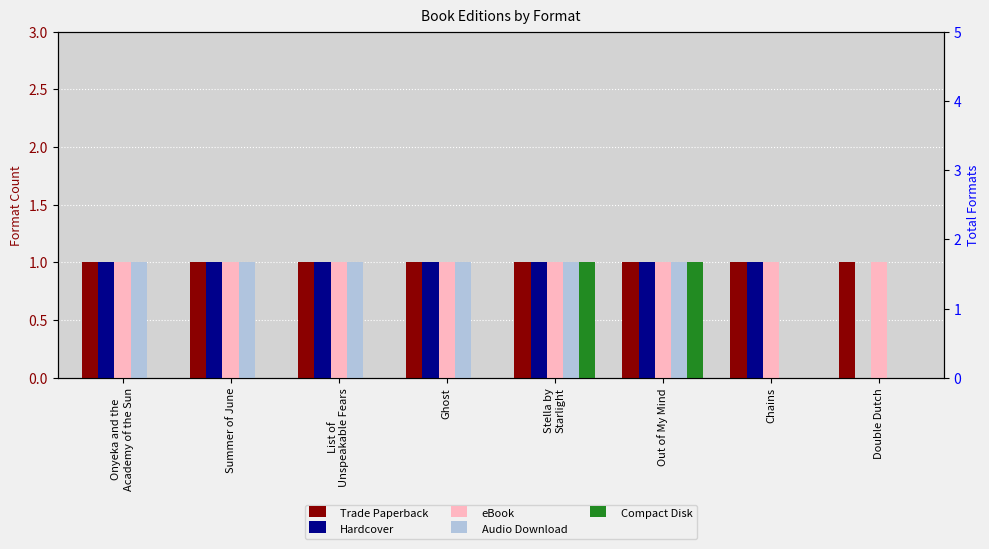

What is the label of the 3rd bar from the right?

Out of My Mind